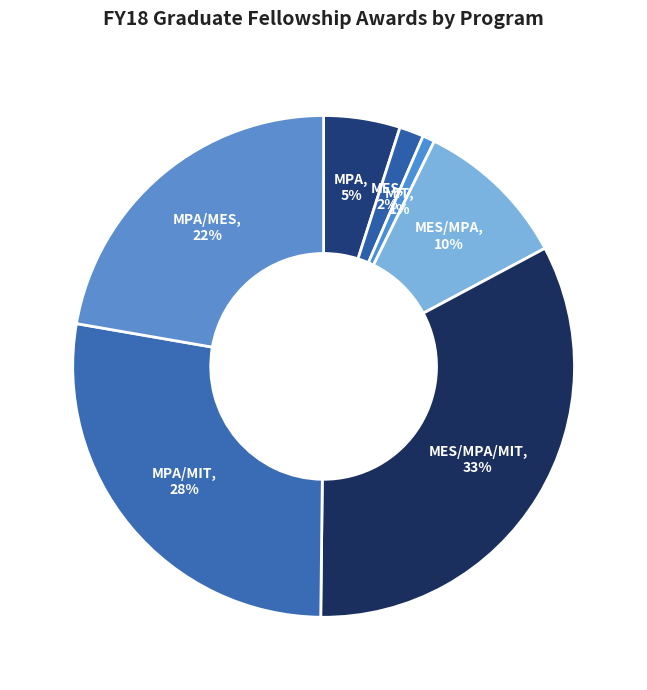

Do MES/MPA and MPA/MES together represent more than half of the pie?

No